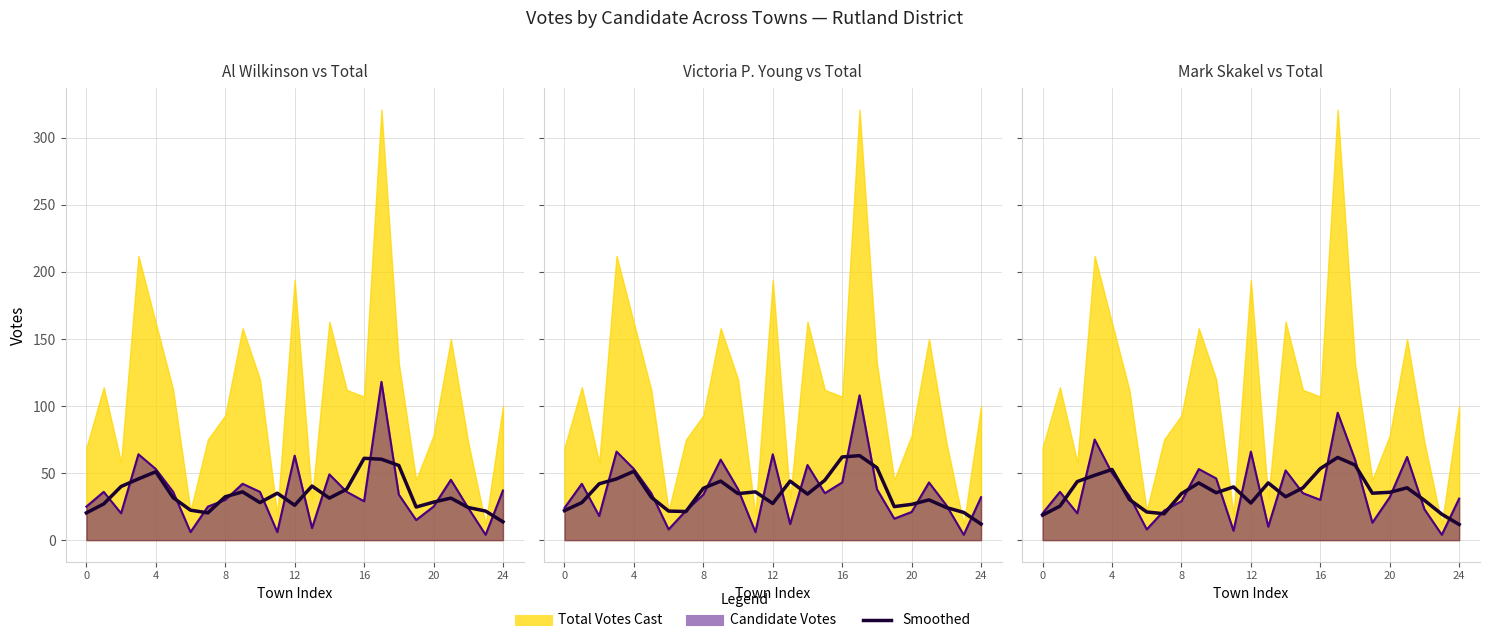

Which category has the lowest value in the Victoria P. Young (smoothed) series?

24